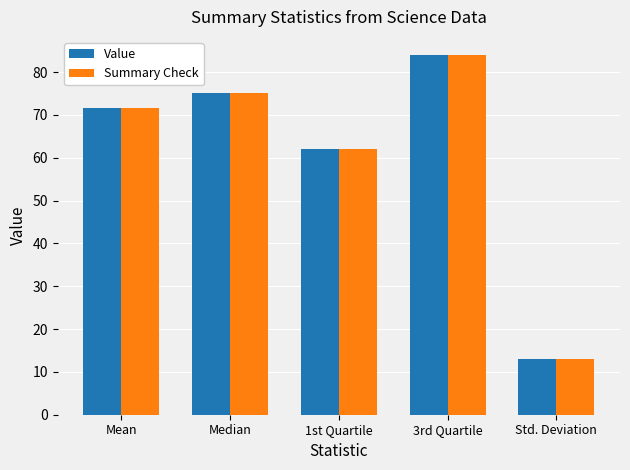

What is the maximum value for Summary Check?

84.0